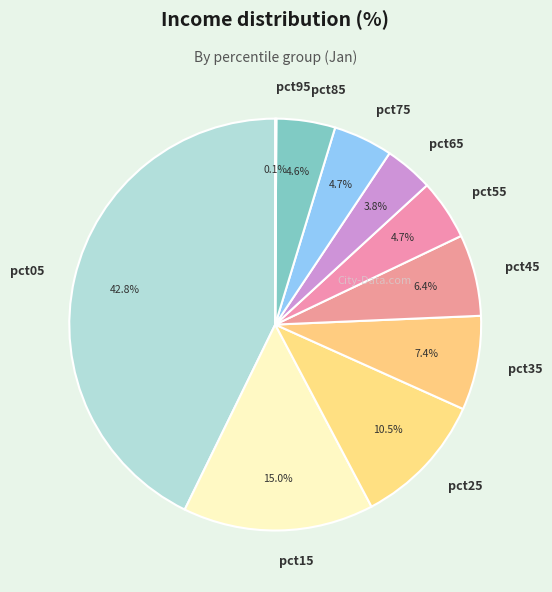

To the nearest percent, what is the difference between the largest and smallest slice percentages?

43%